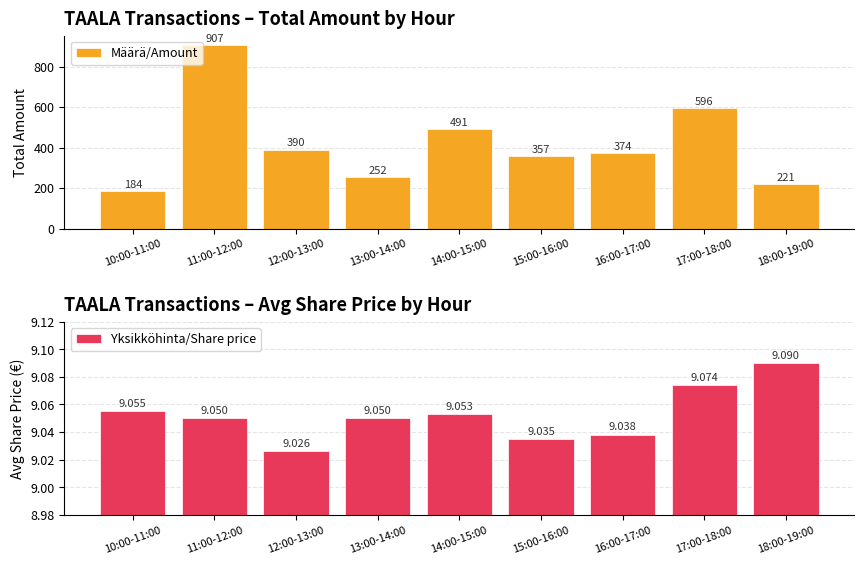

At how many categories does at least one series exceed 118?

9